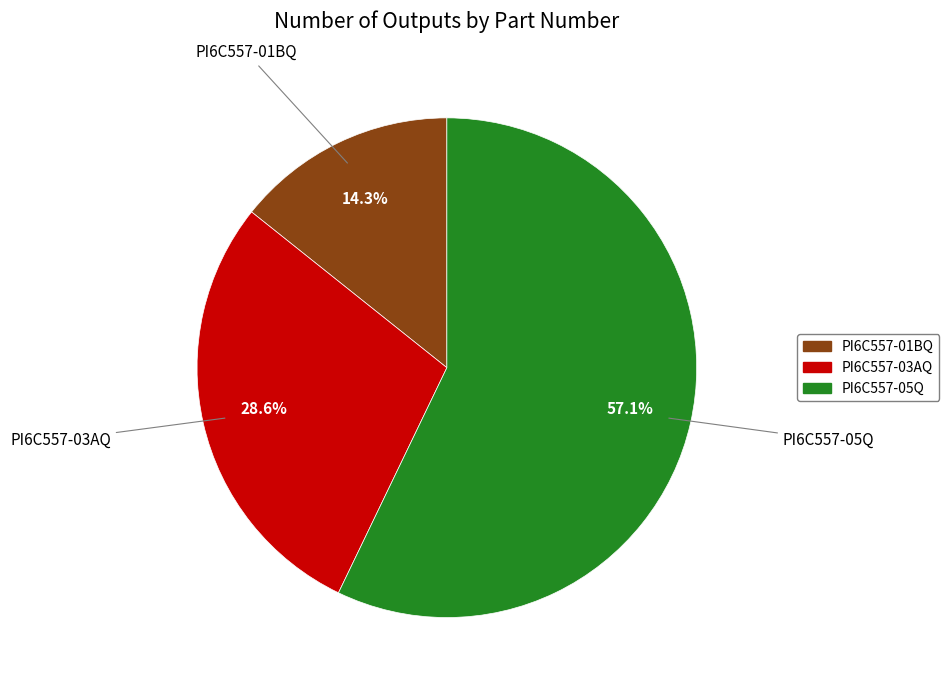

Which slice represents more than half of the pie?

PI6C557-05Q